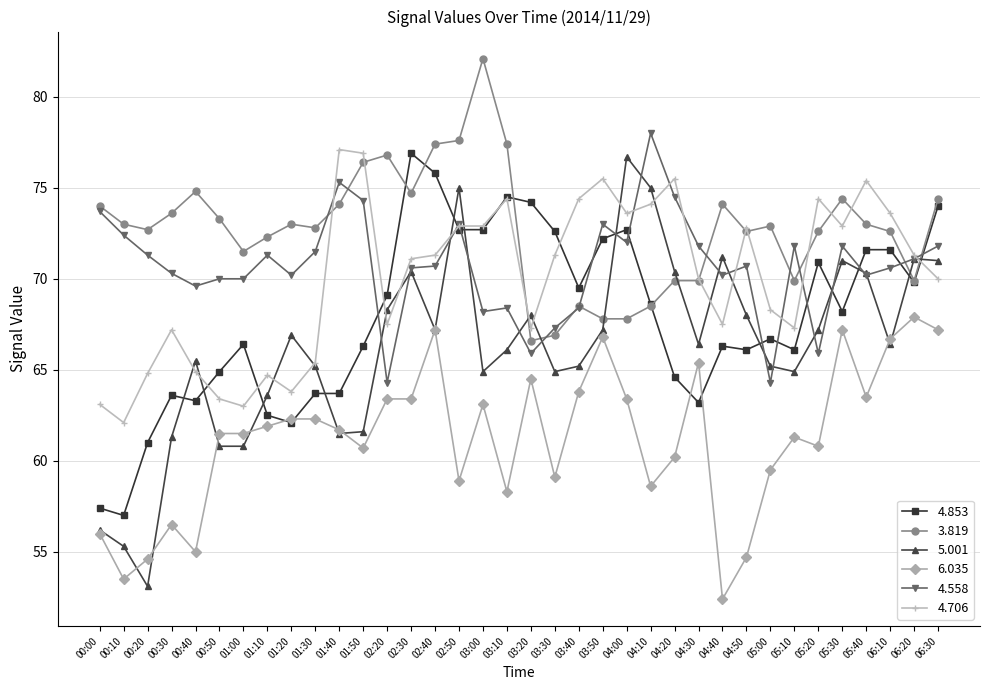

What are all the series names shown in the legend?

4.853, 3.819, 5.001, 6.035, 4.558, 4.706